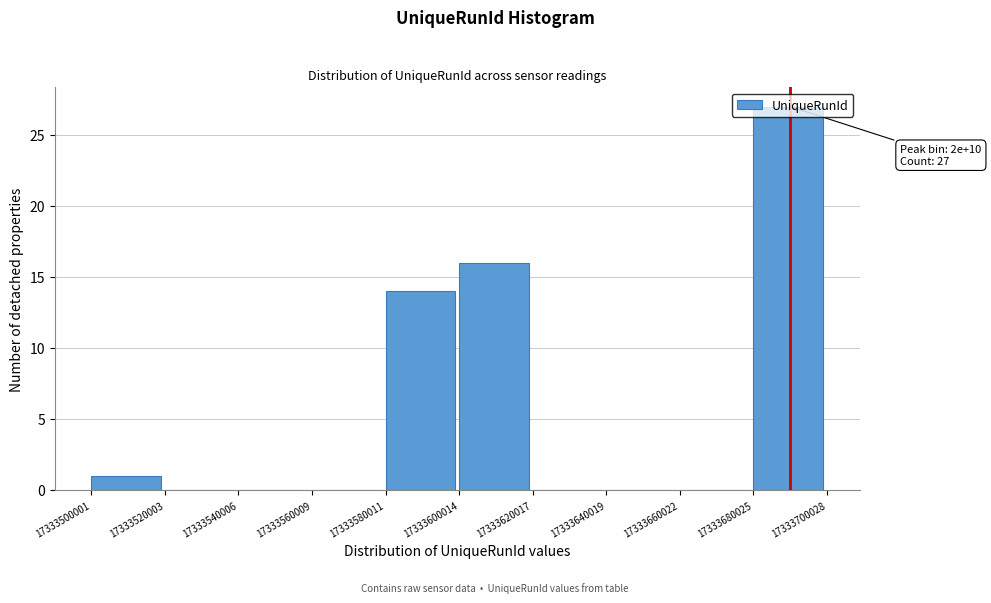

Over which range of the x-axis is the bar tallest?

17333680025 to 17333700028